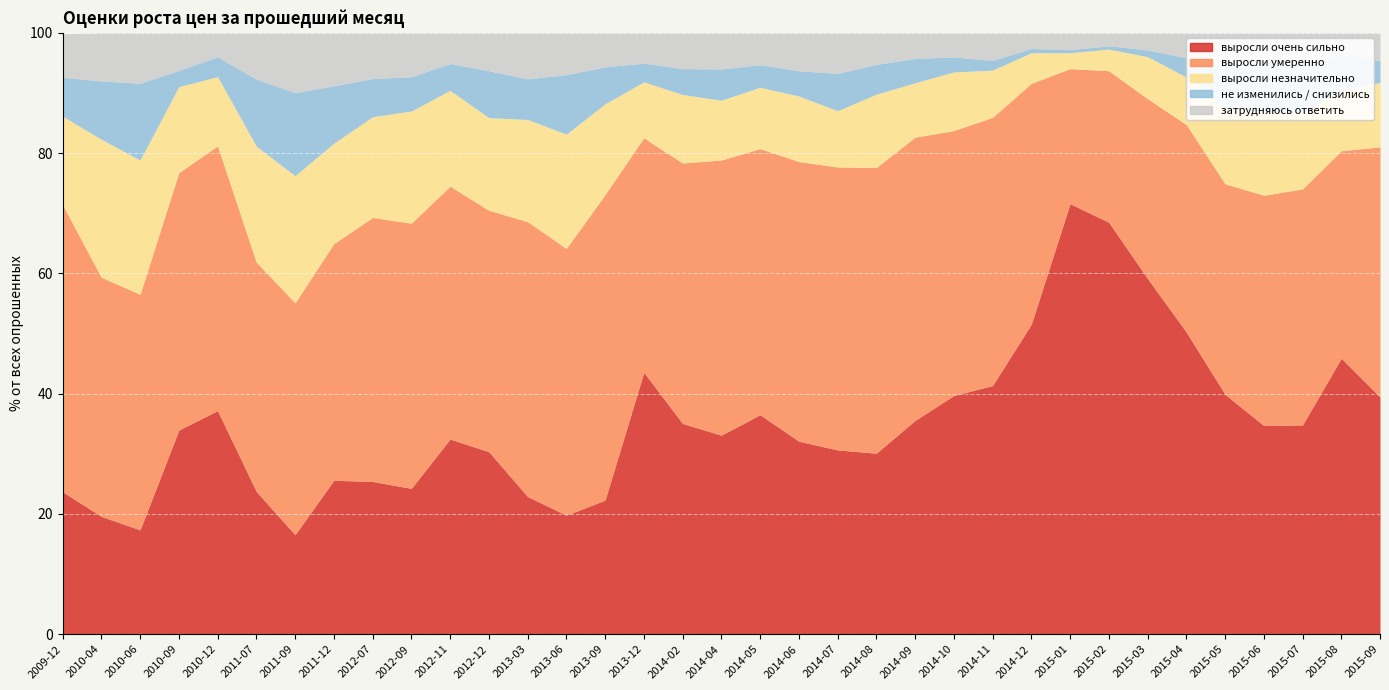

What position from the left is 2012-12?

12